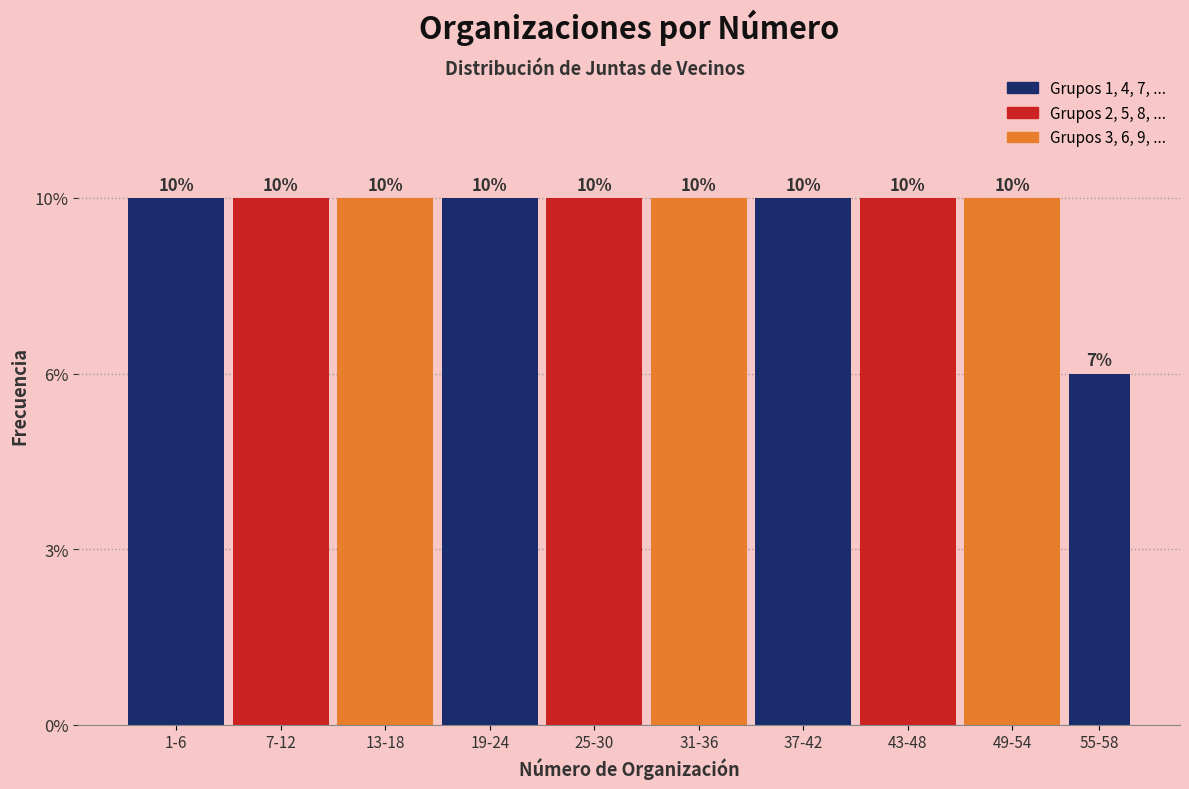

Are the bars horizontal?

No